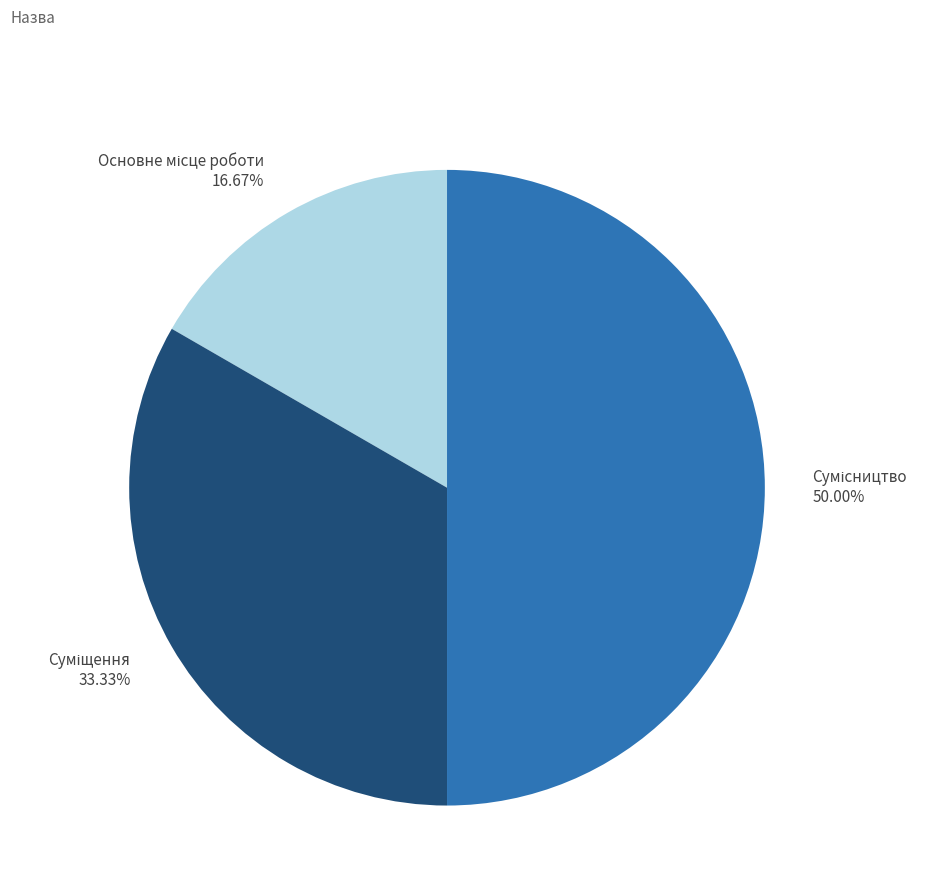

True or false: Основне місце роботи accounts for 26% of the total.

False